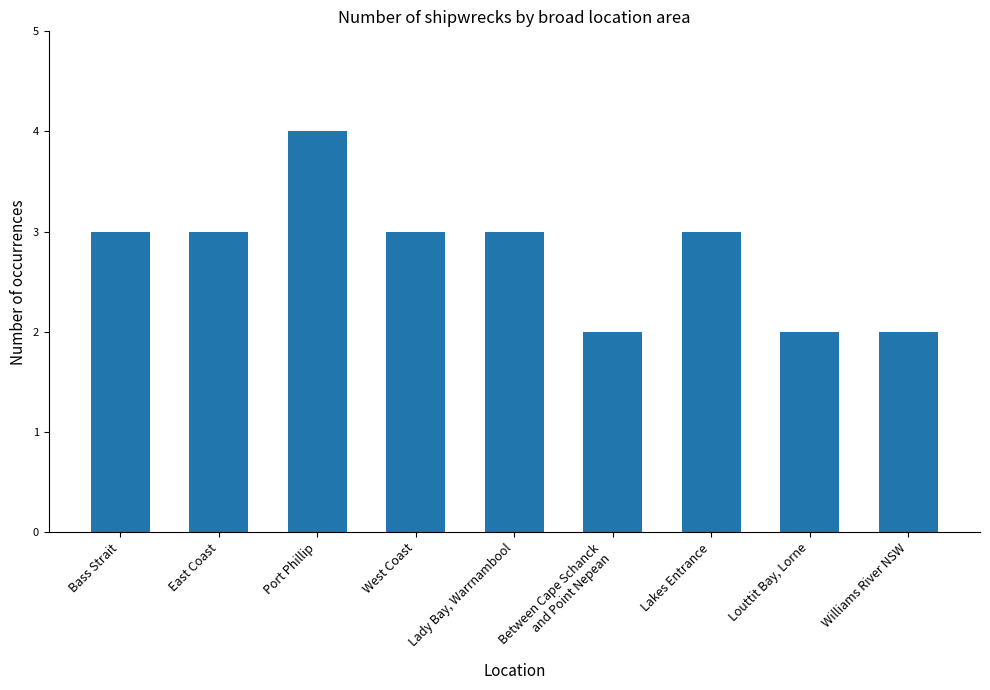

How many distinct data groups are displayed?

1